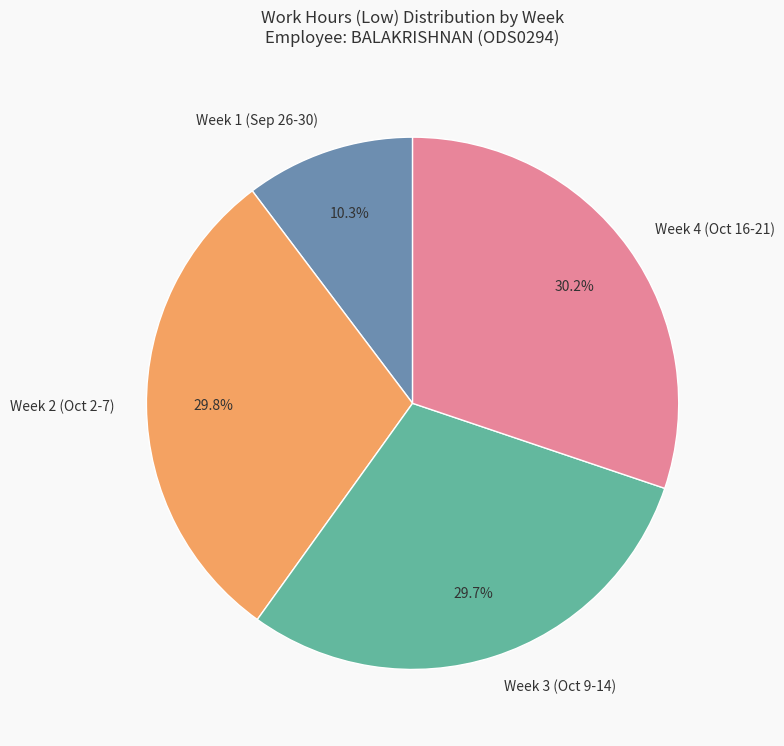

Is there a majority slice in this chart?

No